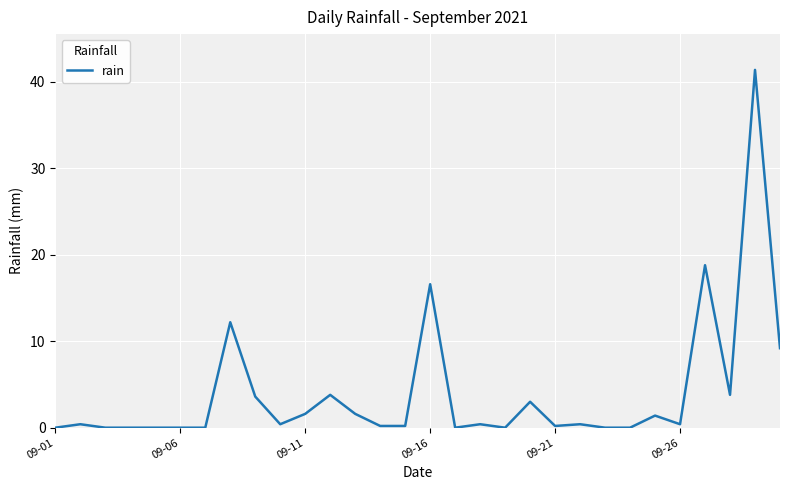

Reading left to right, list all the values displayed in this chart.

0.0	0.4	0.0	0.0	0.0	0.0	0.0	12.2	3.6	0.4	1.6	3.8	1.6	0.2	0.2	16.6	0.0	0.4	0.0	3.0	0.2	0.4	0.0	0.0	1.4	0.4	18.8	3.8	41.4	9.2